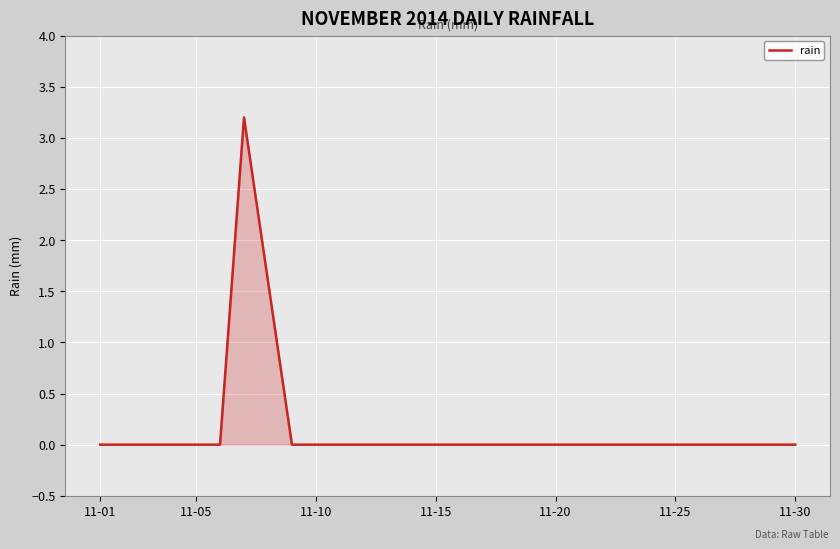

What is the difference between the maximum and minimum values?

3.2